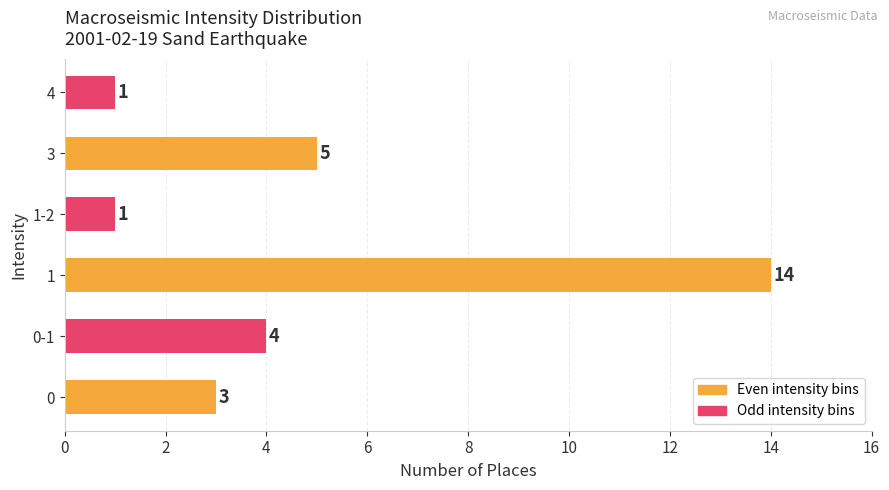

Between 0 and 3, which is larger?

3